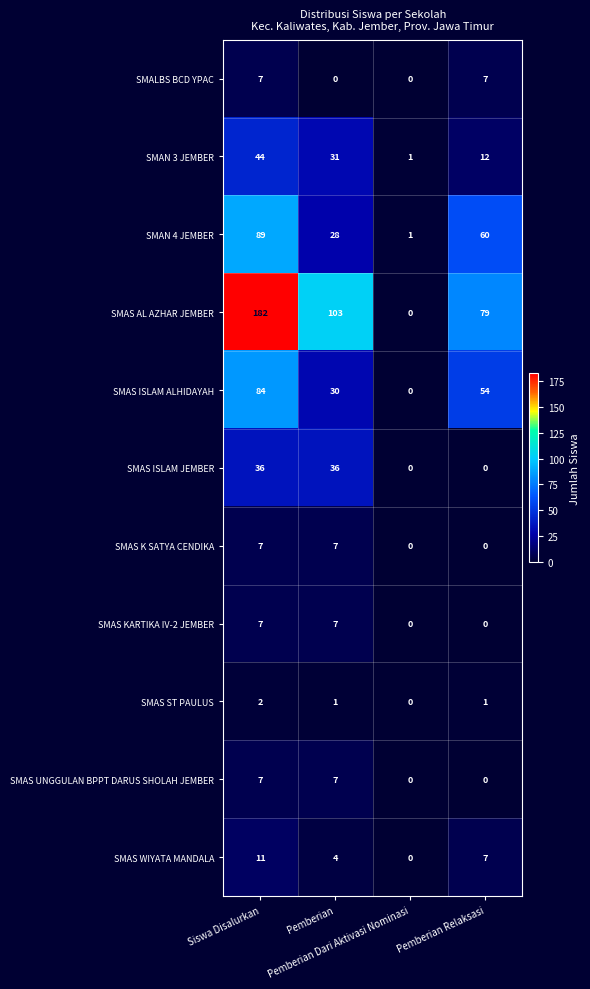

At which category is the sum across all series the highest?

Siswa Disalurkan